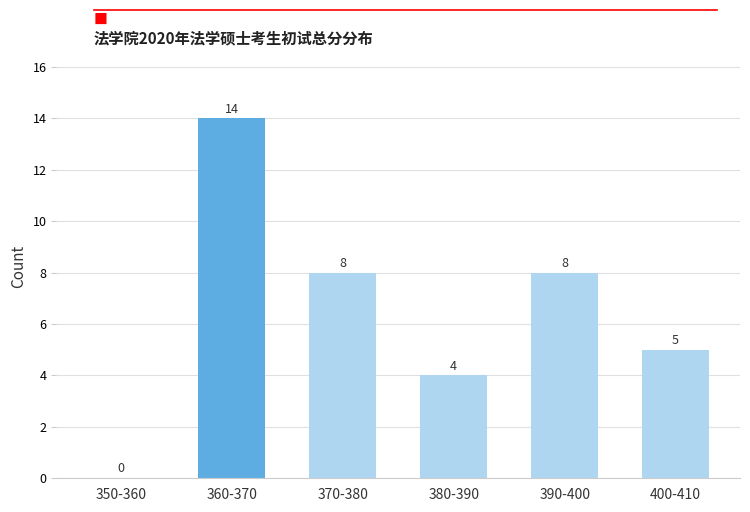

Reading left to right, what are all the values shown in this chart?

350-360=0	360-370=14	370-380=8	380-390=4	390-400=8	400-410=5